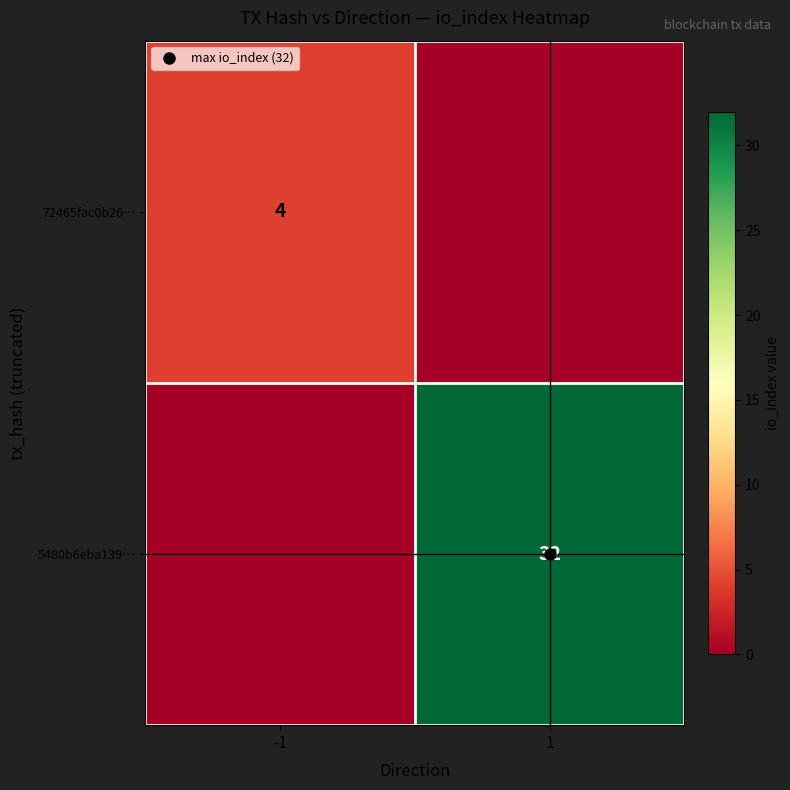

Is the value of 72465fac0b26… at 1 greater than the value of 5480b6eba139… at -1?

No